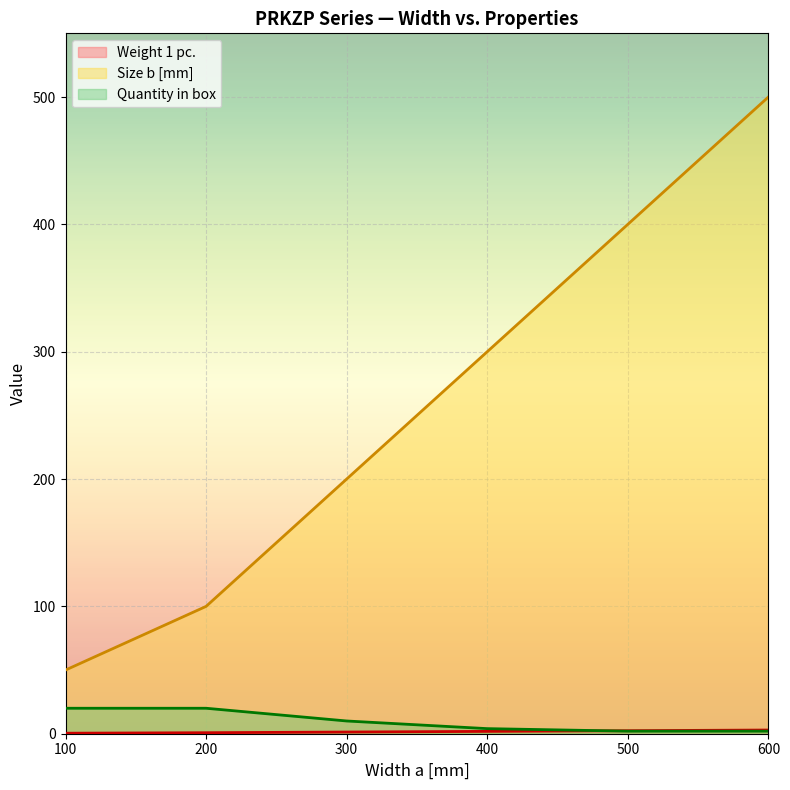

Which label corresponds to the largest value in the chart?

600